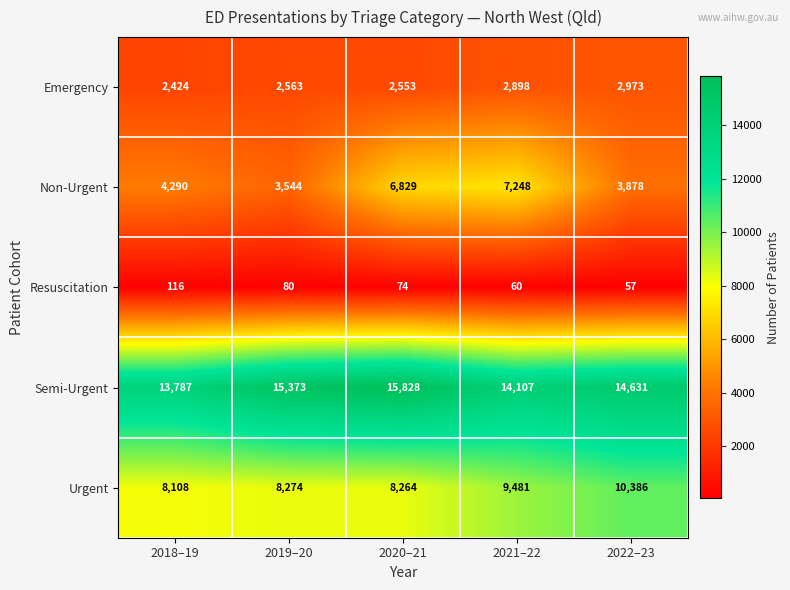

Rank the series by their maximum value, from lowest to highest.

Resuscitation, Emergency, Non-Urgent, Urgent, Semi-Urgent